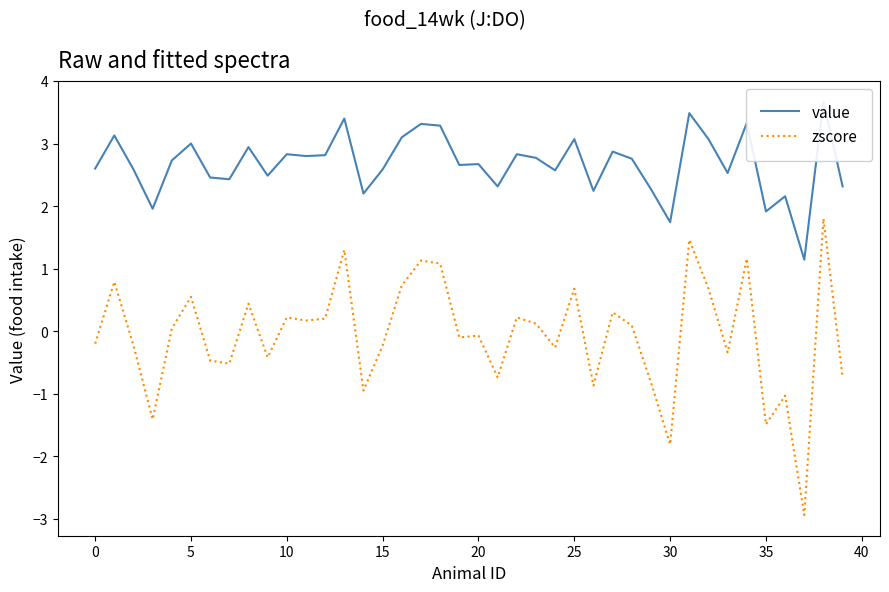

What is the highest value of the zscore series?

1.8